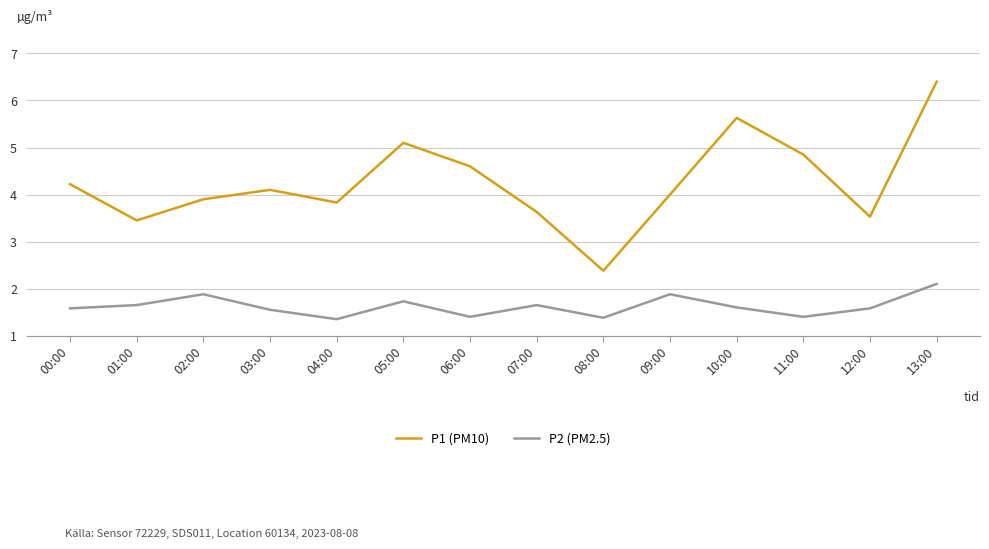

What is the sum of all P2 (PM2.5) values?

22.7